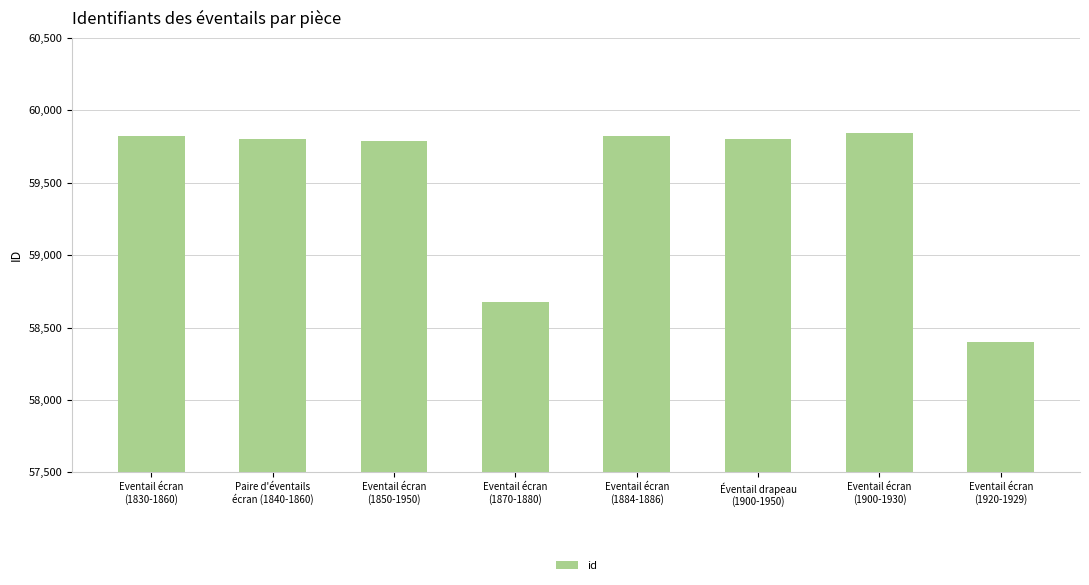

What is the change in value from Eventail écran
(1830-1860) to Eventail écran
(1850-1950)?

-38